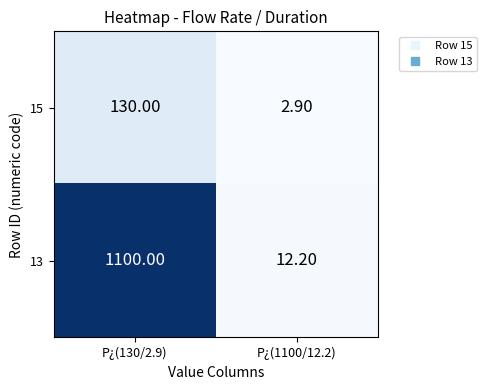

What is the difference between the maximum and minimum values in the 15 series?

127.1